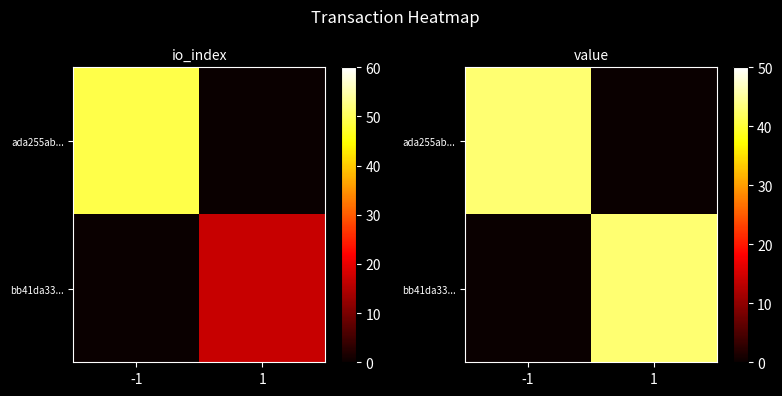

True or false: ada255ab... has a value of 0.0 at 1.

True